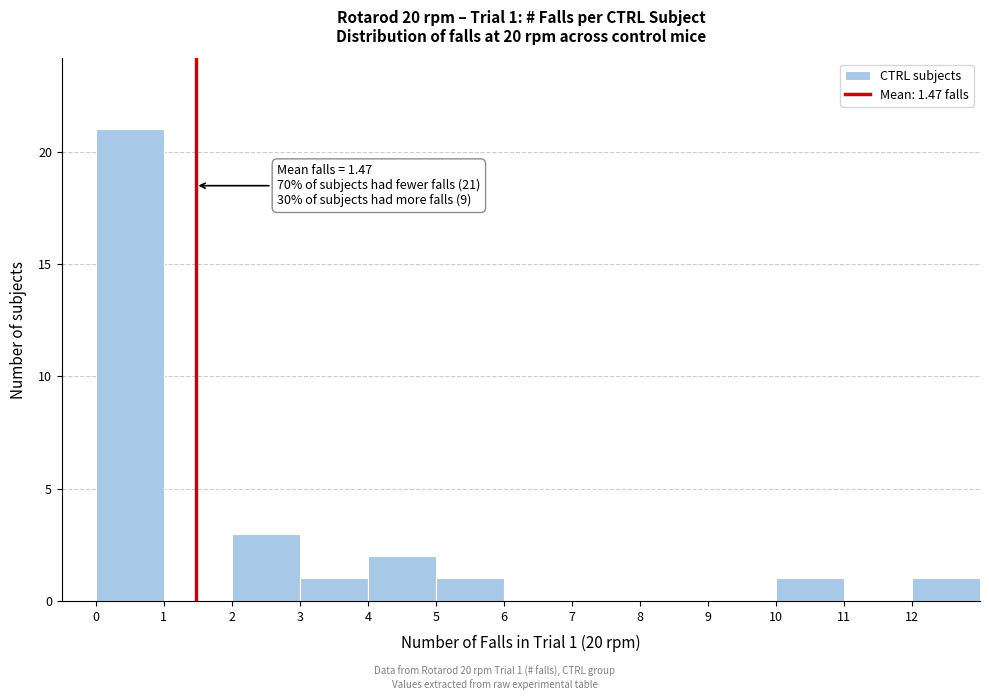

Over which range of the x-axis is the bar tallest?

0 to 1